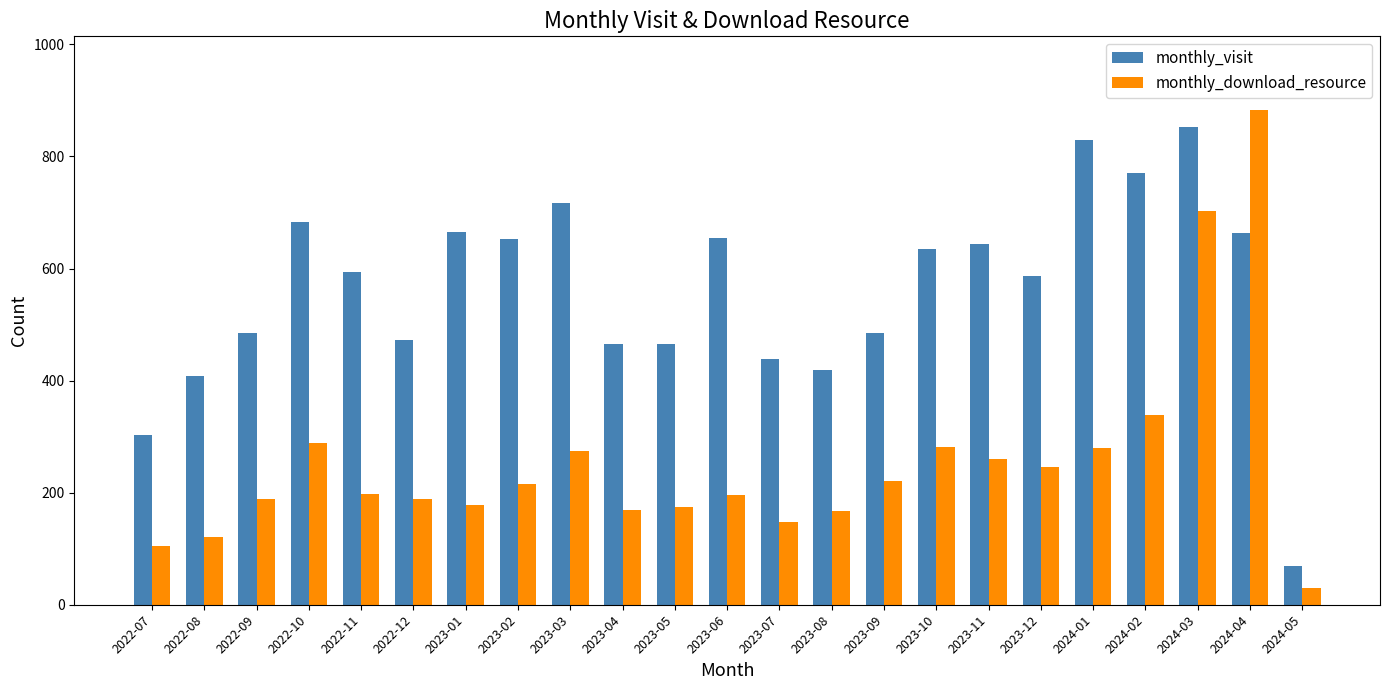

Is it true that monthly_visit equals 472 at 2022-12?

True